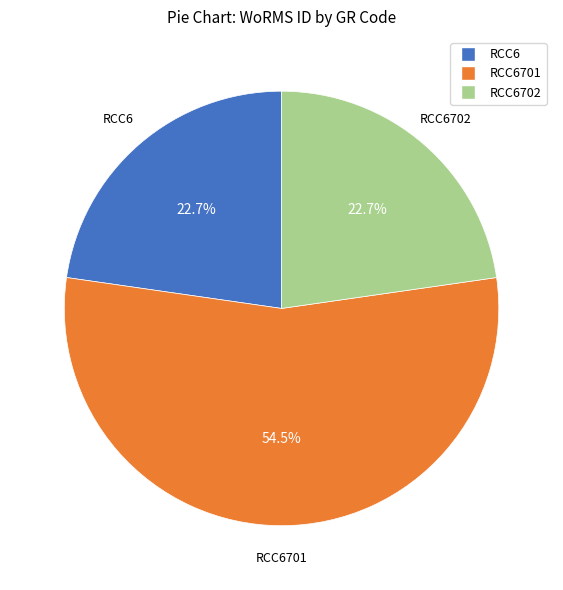

Does any single category account for the majority?

Yes